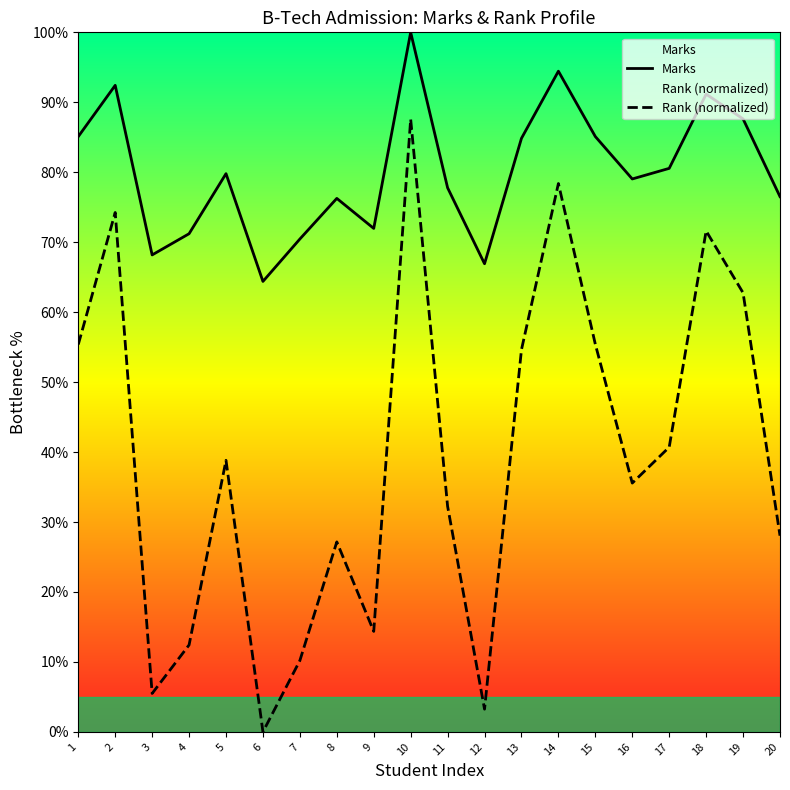

How many interior local peaks does the Rank series have?

6